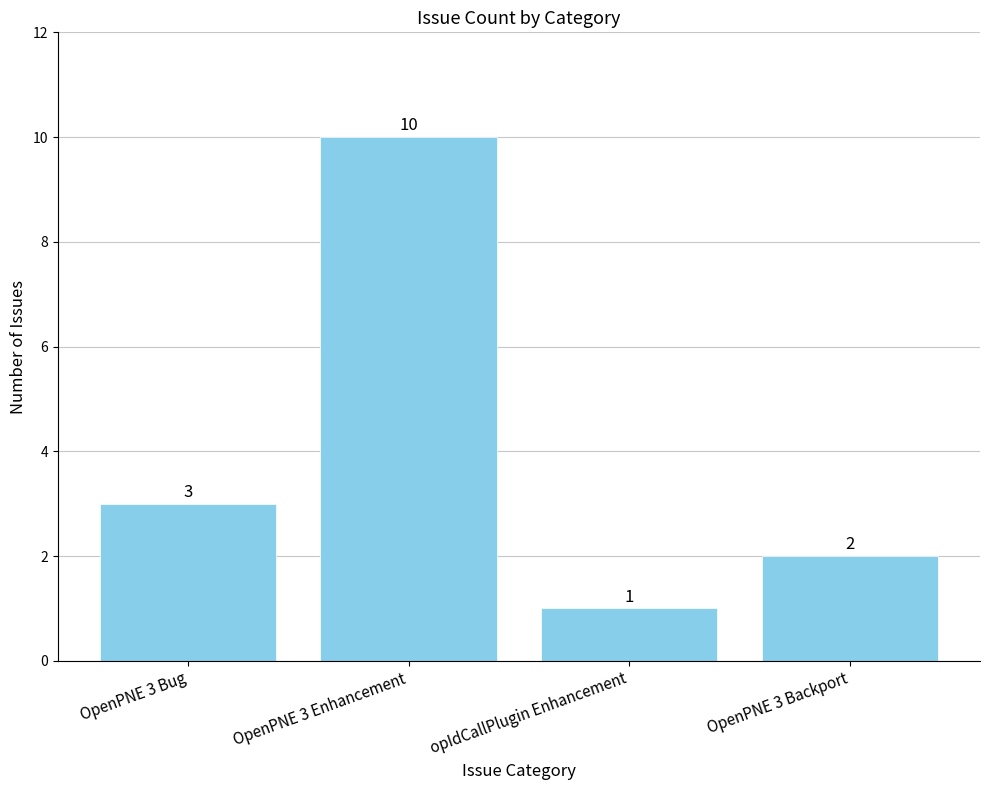

At which category does the chart reach its minimum across all series?

opIdCallPlugin Enhancement